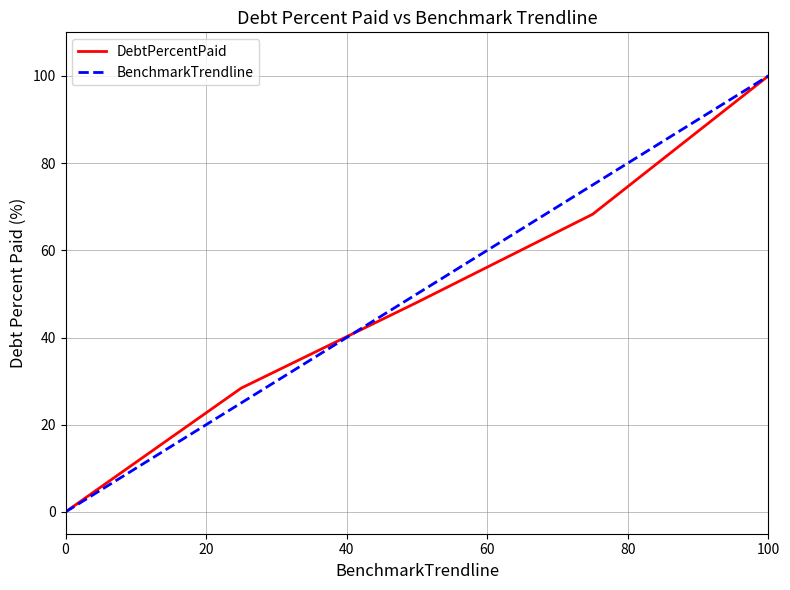

What is the highest value of the BenchmarkTrendline series?

100.0